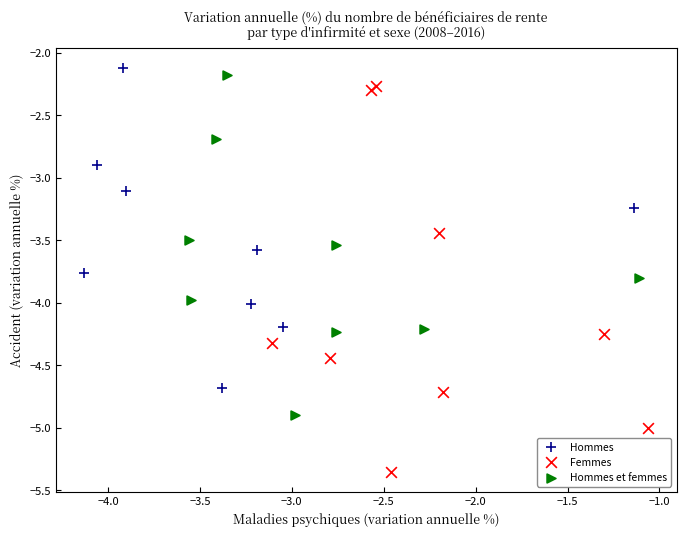

Which series has the widest spread of Y values?

Femmes